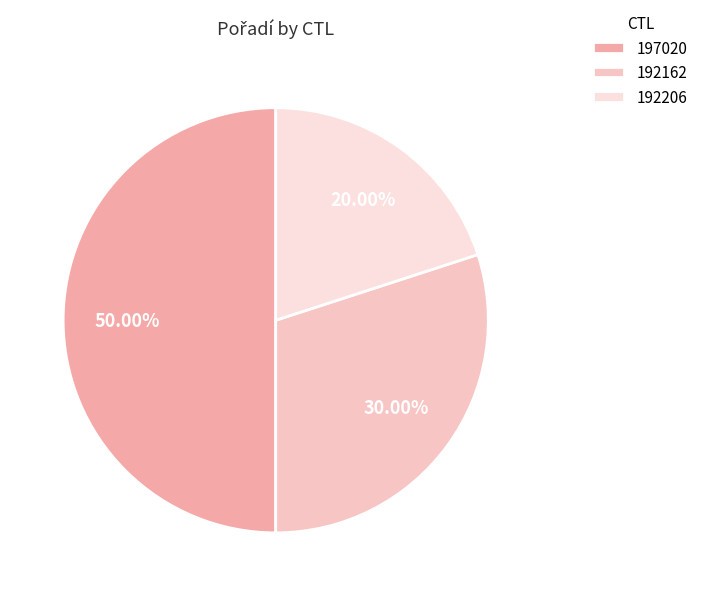

Which category has the biggest portion of the pie?

197020